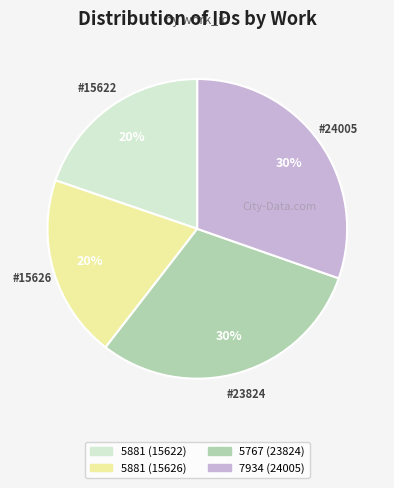

Is the sum of 5881 (15622) and 5881 (15626) greater than half?

No